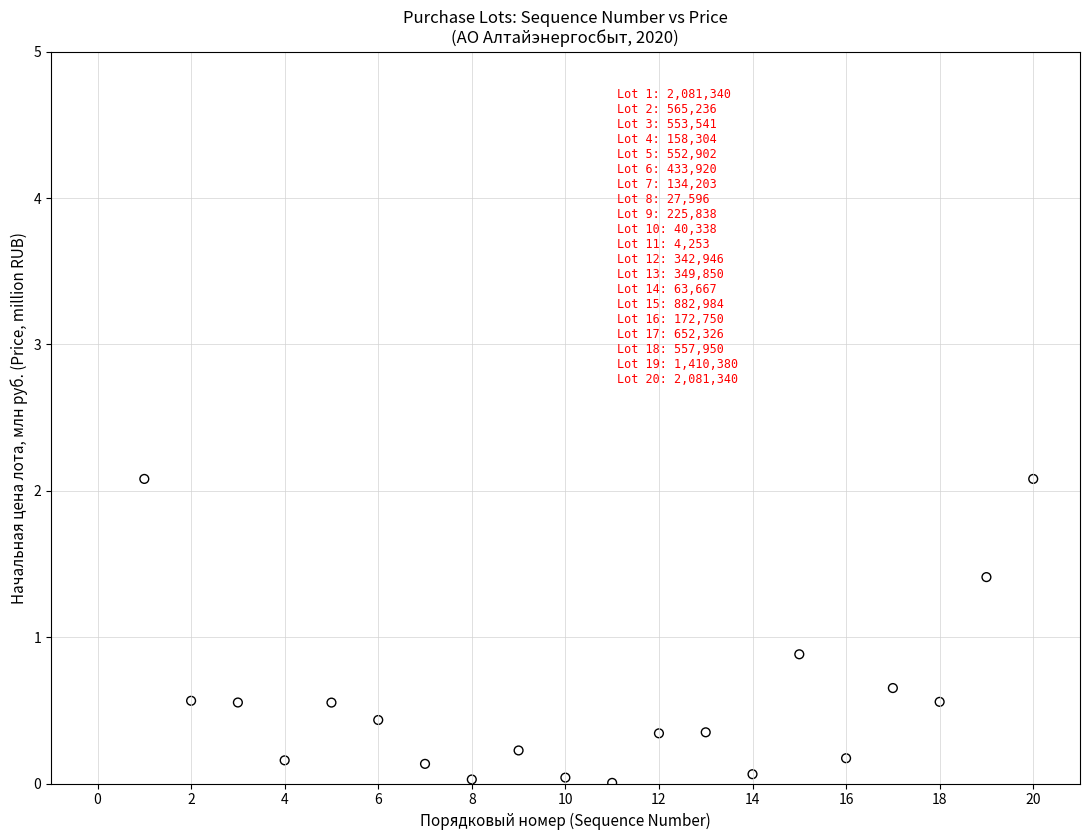

What Y value in the scatter plot is closest to 1?

0.9